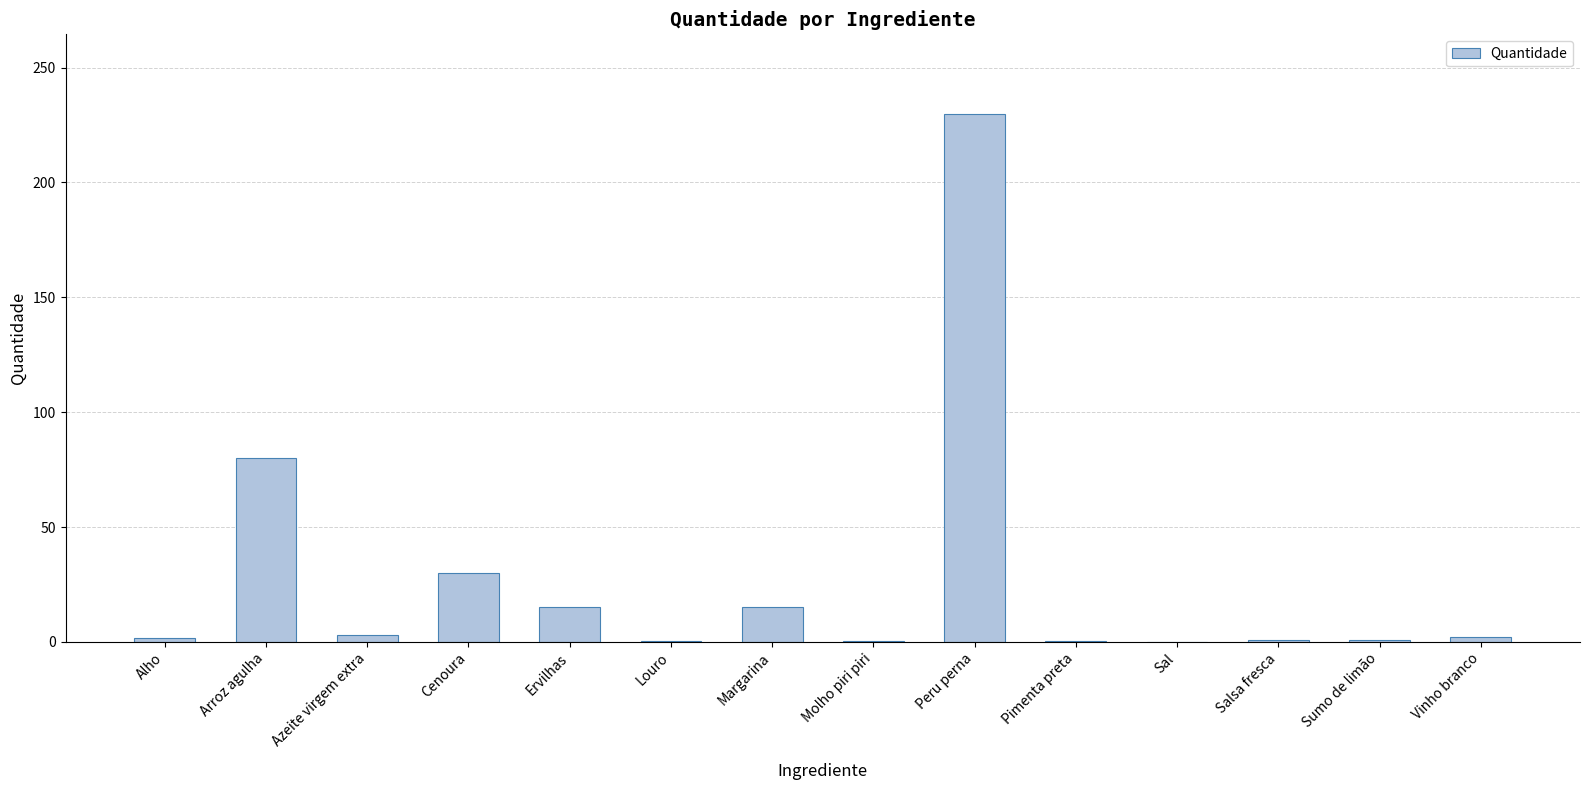

True or false: the data shows 137.5 at Arroz agulha.

False